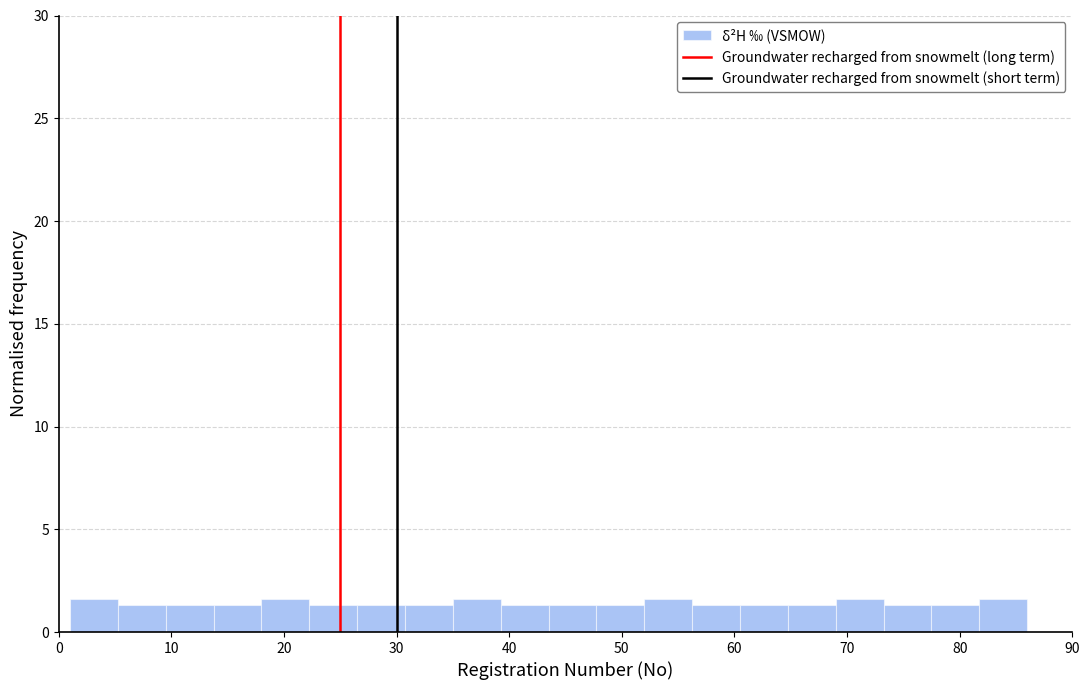

Reading left to right, transcribe this chart: for each bar, give the range it covers on the x-axis and its height. Neither the bar edges nor the heights are printed on the chart, so give them approximately, as read against the axes.

1 to 5: 1.5
5 to 10: 1.5
10 to 14: 1.5
14 to 18: 1.5
18 to 22: 1.5
22 to 27: 1.5
27 to 31: 1.5
31 to 35: 1.5
35 to 39: 1.5
39 to 44: 1.5
44 to 48: 1.5
48 to 52: 1.5
52 to 56: 1.5
56 to 61: 1.5
61 to 65: 1.5
65 to 69: 1.5
69 to 73: 1.5
73 to 78: 1.5
78 to 82: 1.5
82 to 86: 1.5